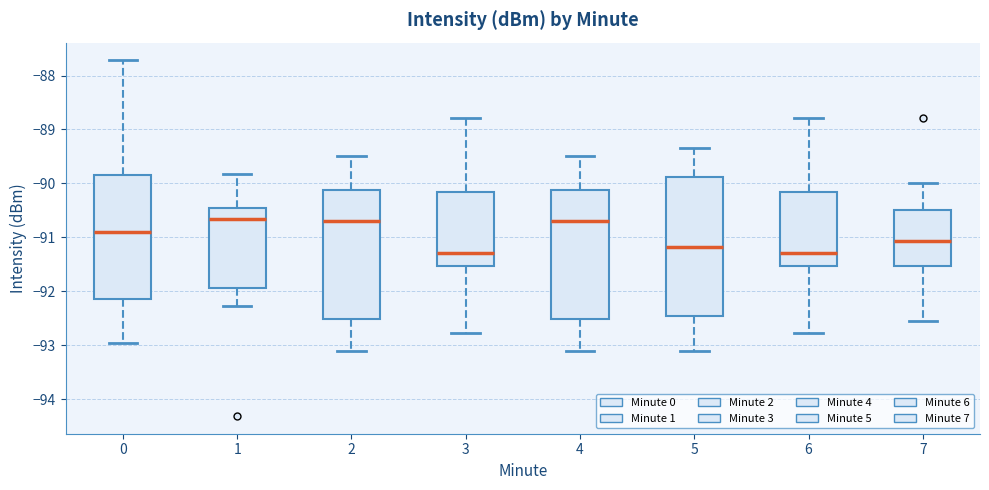

Which box is the tallest, from its lower edge to its upper edge?

5